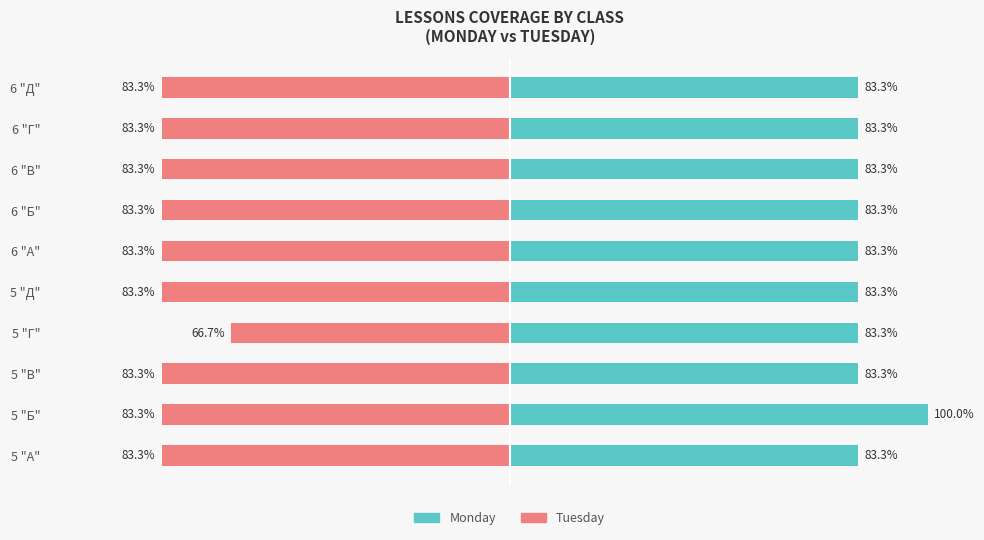

The value of Monday at 5 "Г" is 48.0. True or false?

False